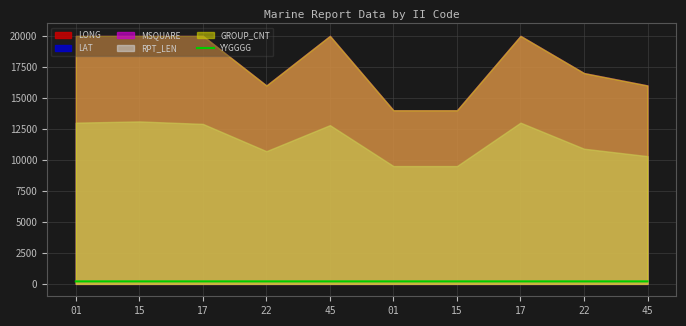

At which label is the value closest to 200?

17